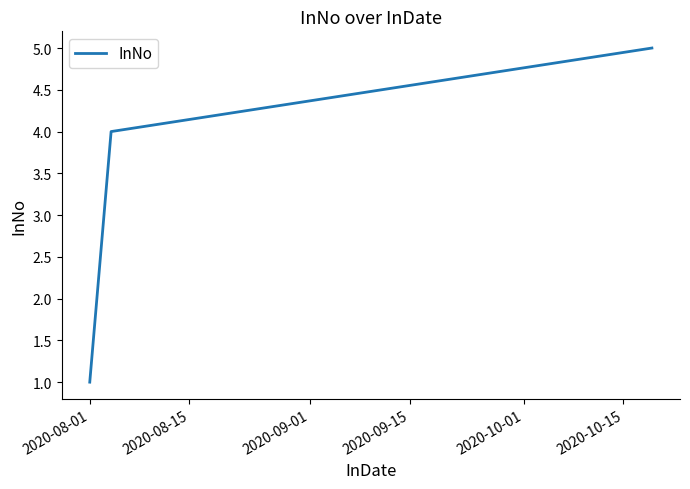

True or false: there are more than 0 points higher than both neighbors.

False